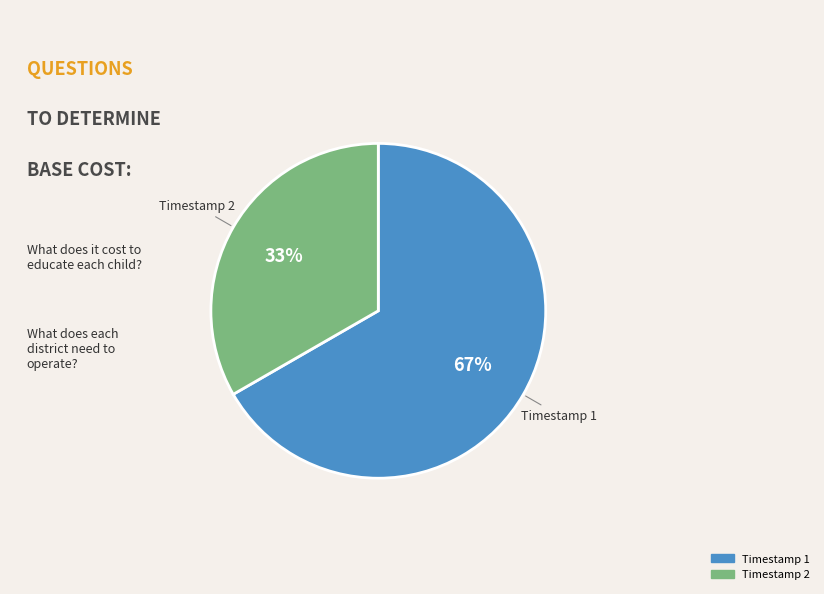

Which slice is the largest?

Timestamp 1